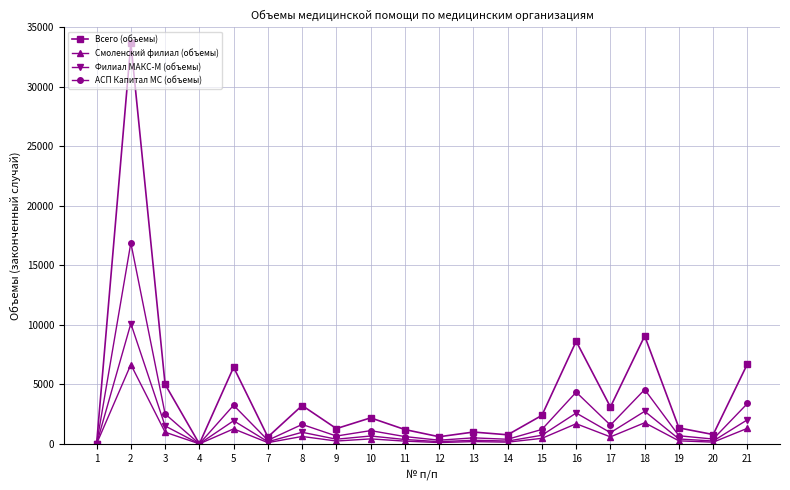

Where is the first local minimum for Смоленский филиал (объемы)?

4